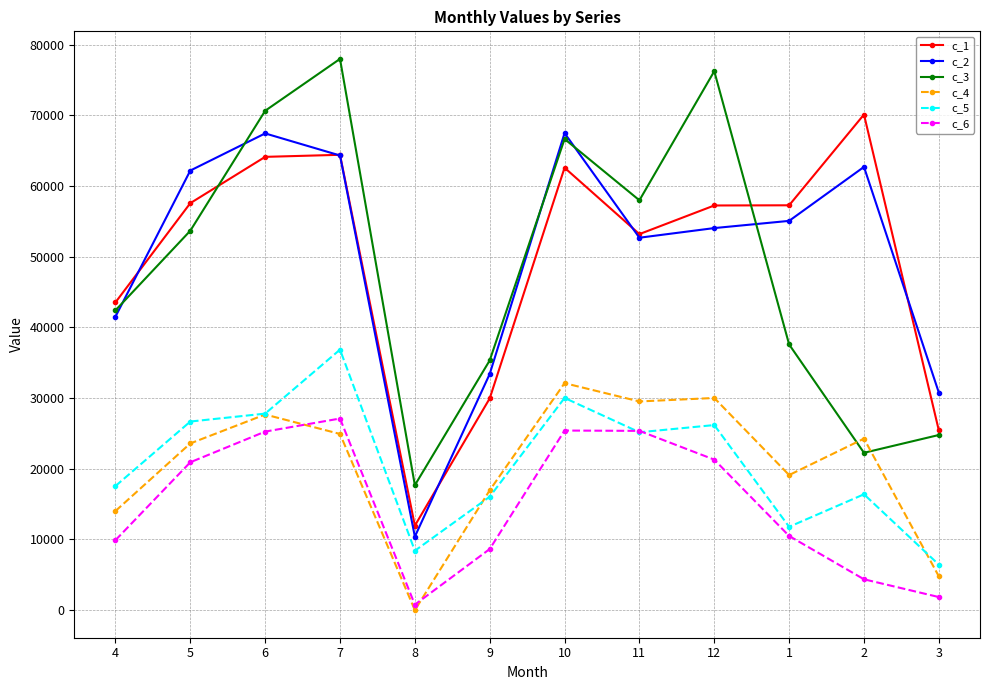

What is the difference between the second highest and minimum values in the c_2 series?

57045